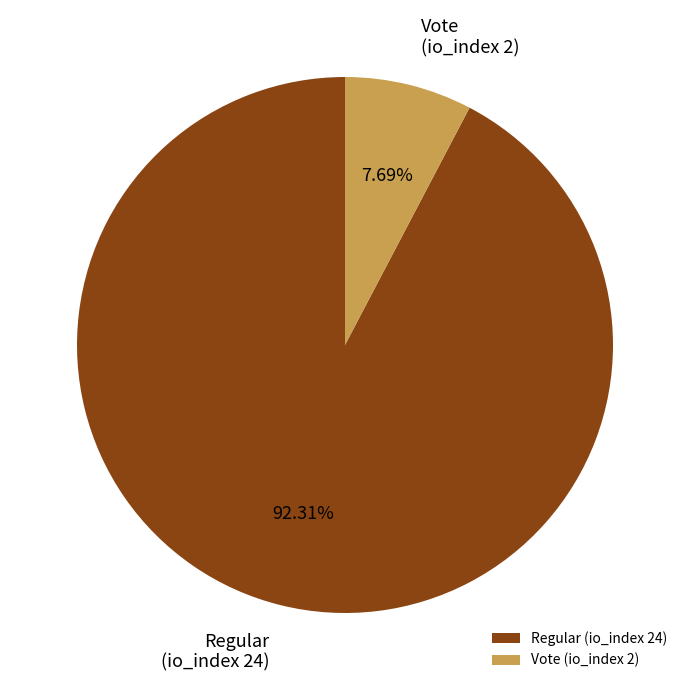

What is the largest slice in the pie chart?

Regular (io_index 24)